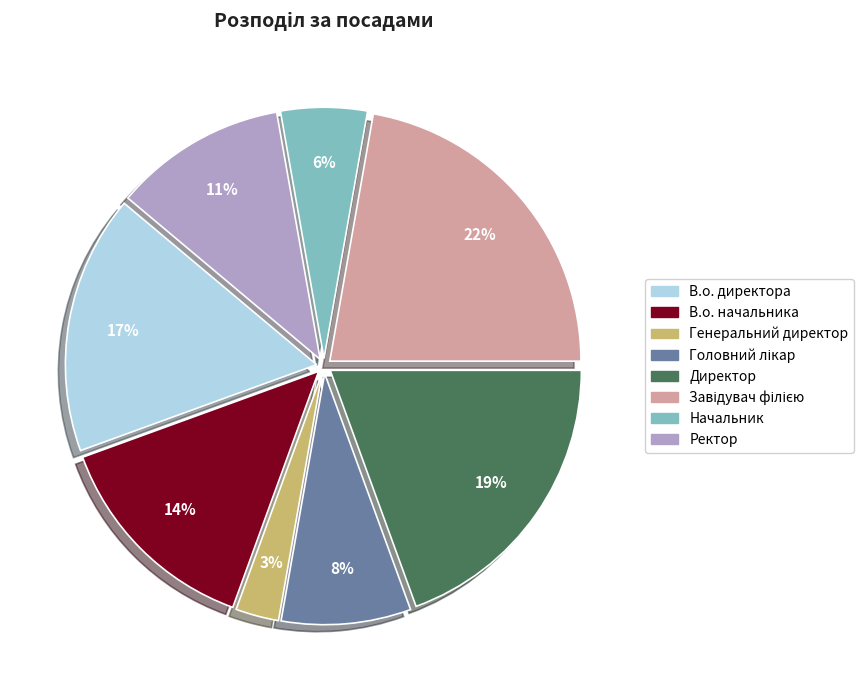

How many segments does this pie chart have?

8